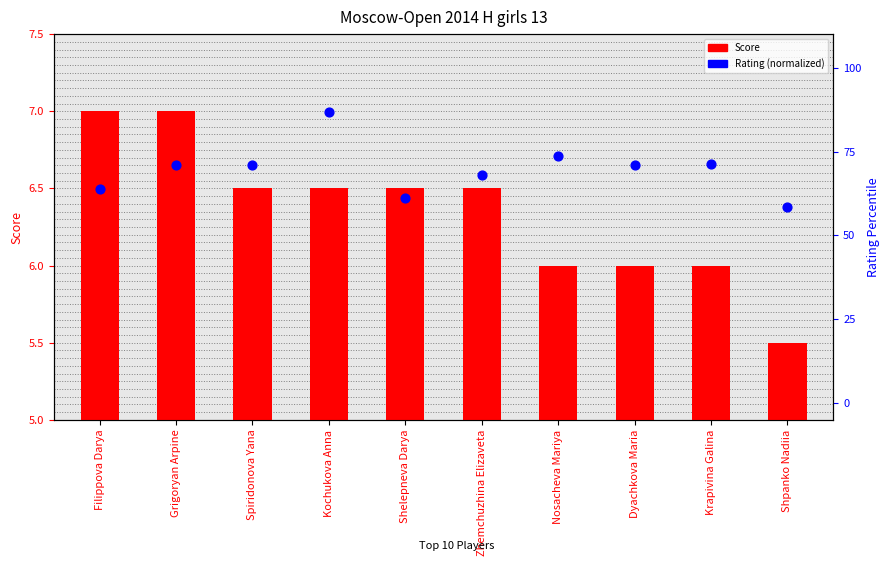

Which series contains the lowest Y value?

Score